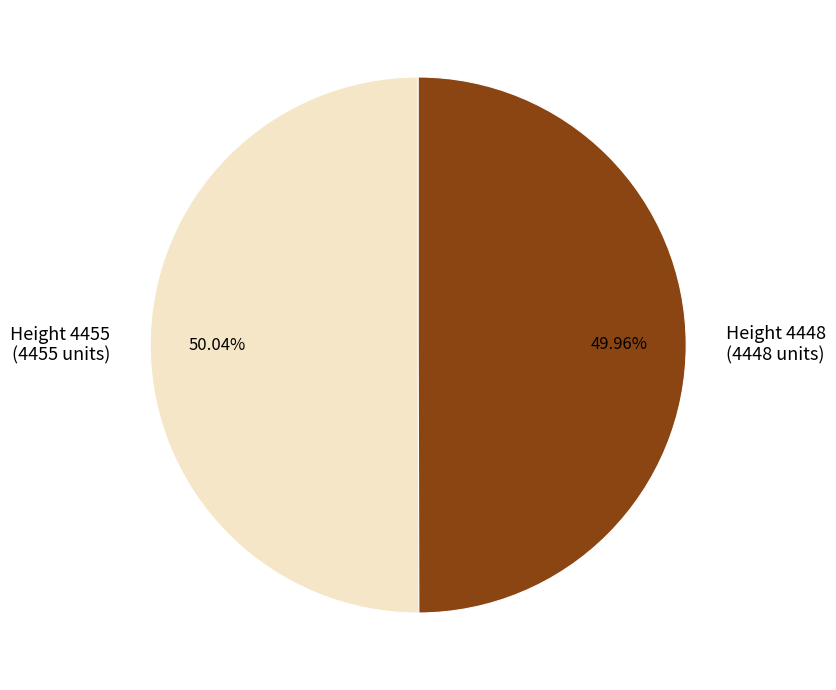

Approximately how many times larger is the value at Height 4448 (4448 units) compared to Height 4455 (4455 units)?

1.0